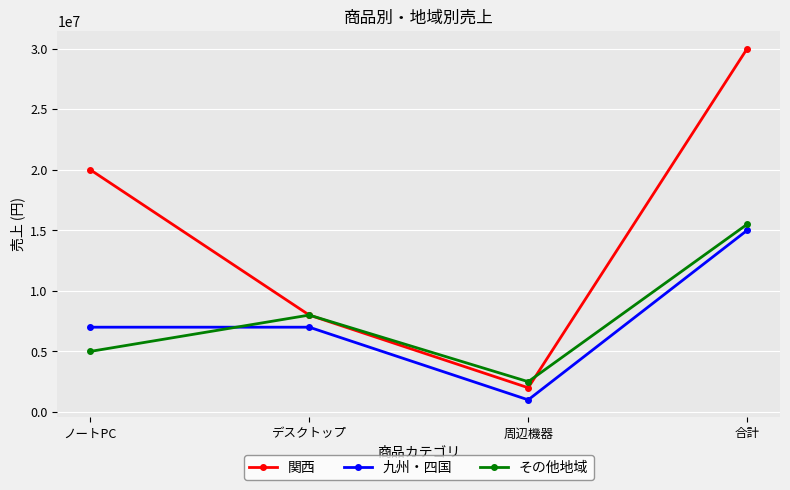

Which label corresponds to the largest value in the chart?

合計